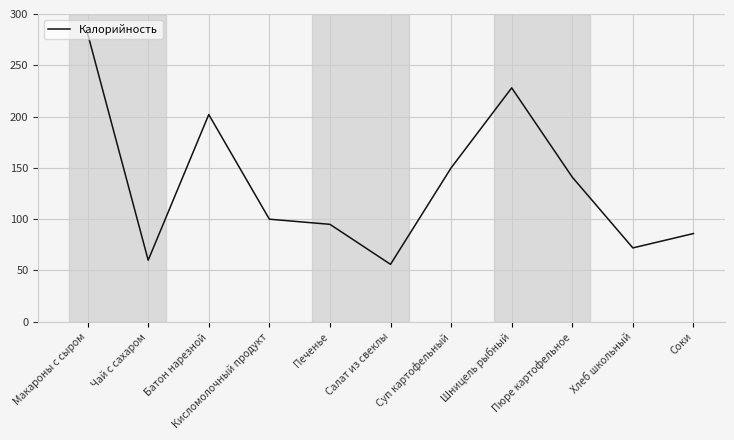

At which label is the value closest to 168?

Суп картофельный